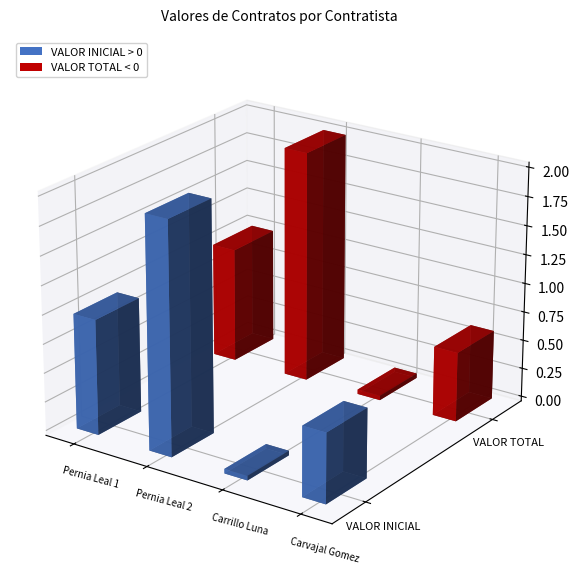

What is the difference between the maximum and minimum values in the VALOR TOTAL series?

19608000